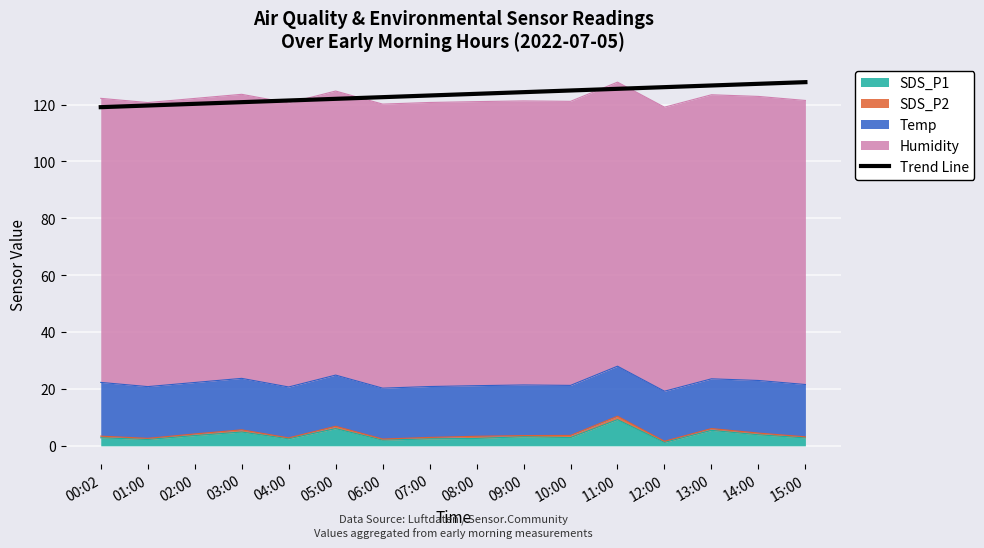

What is the value of the 16th point from the left?

127.9